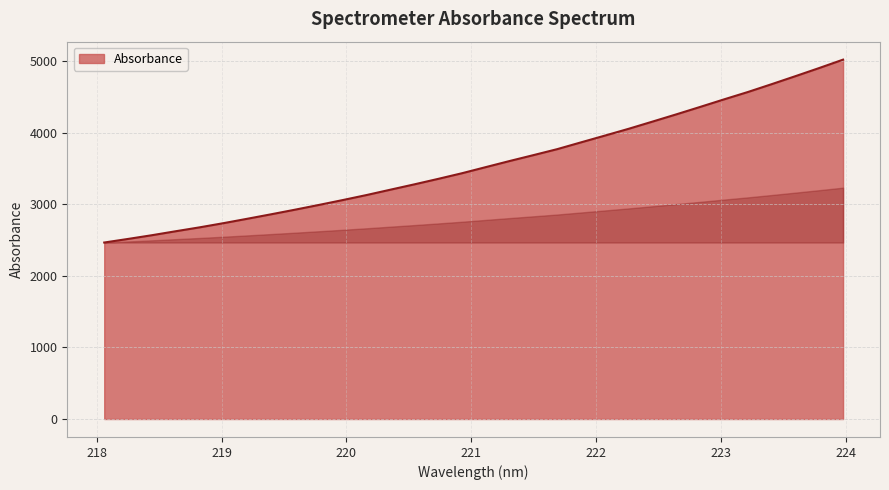

What is the maximum value shown in the chart?

5018.4